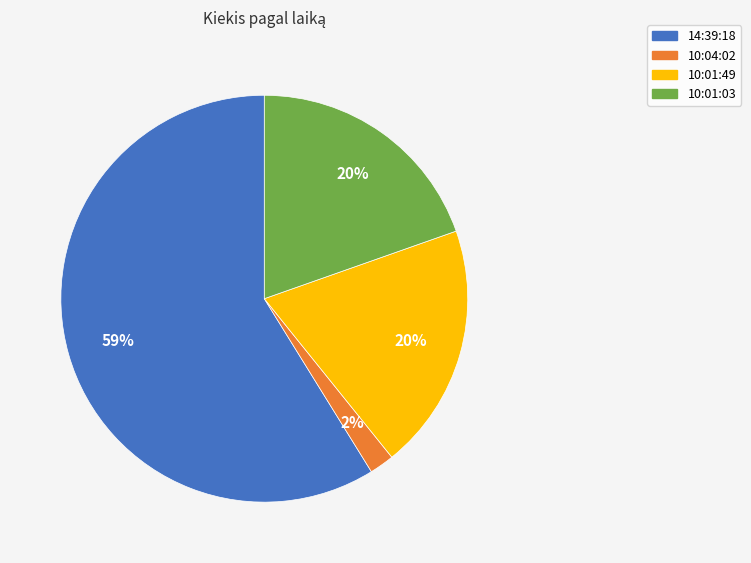

Is 14:39:18 the majority of the pie?

Yes